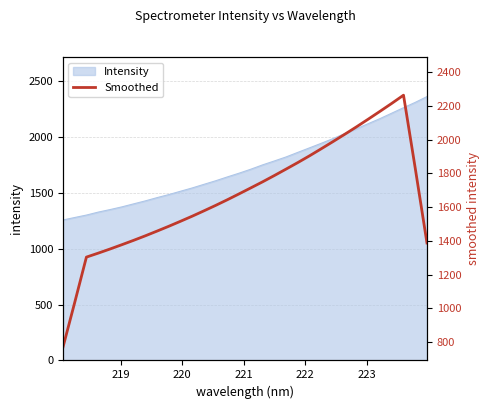

What is the smallest value displayed?

768.0